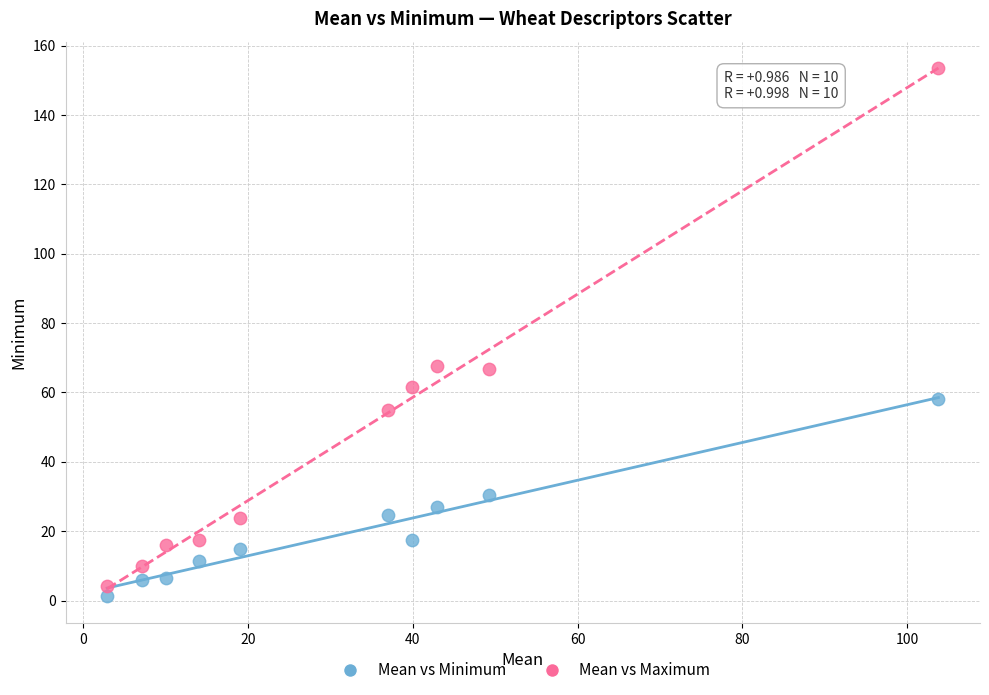

What are all the series names shown in the legend?

Mean vs Minimum, Mean vs Maximum